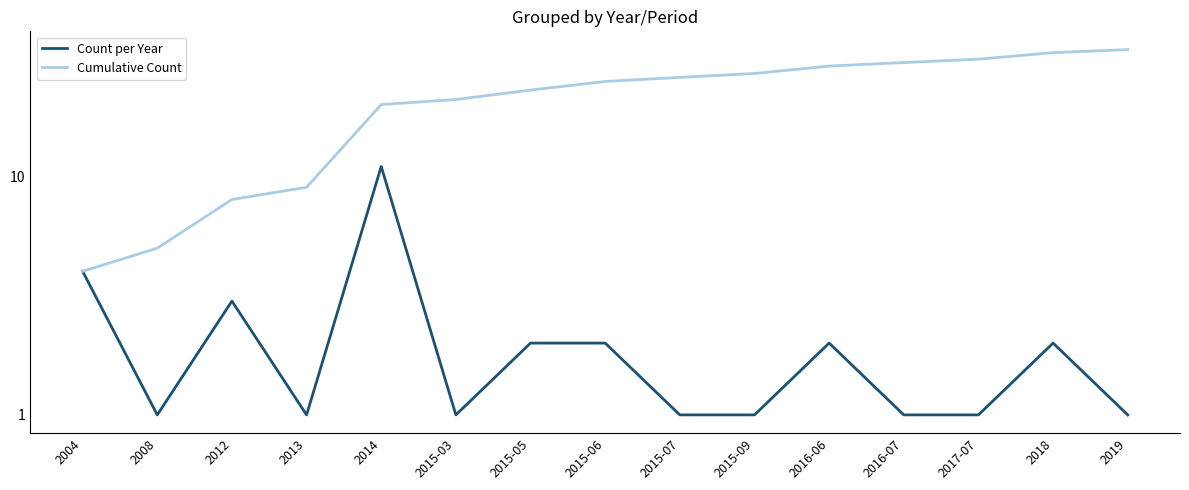

What is the label of the 11th point from the right?

2014